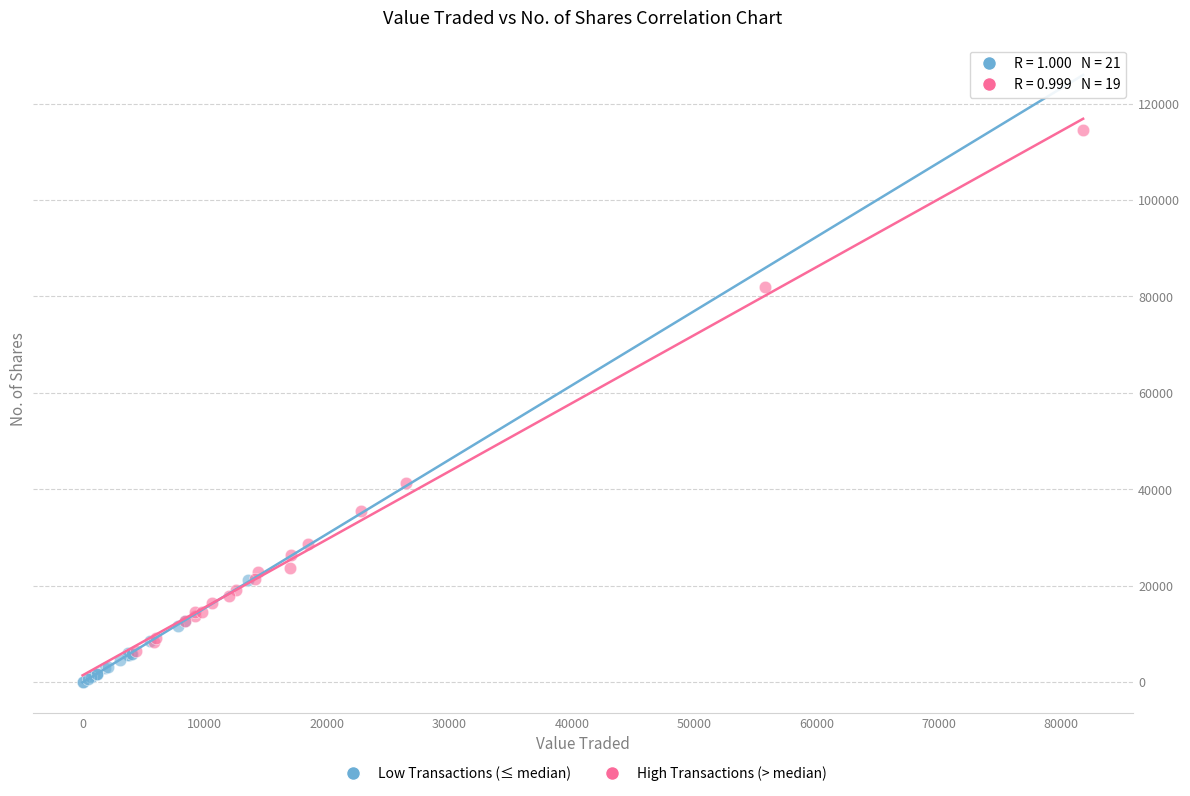

Which series has the largest Y range (max minus min)?

High Transactions (> median)